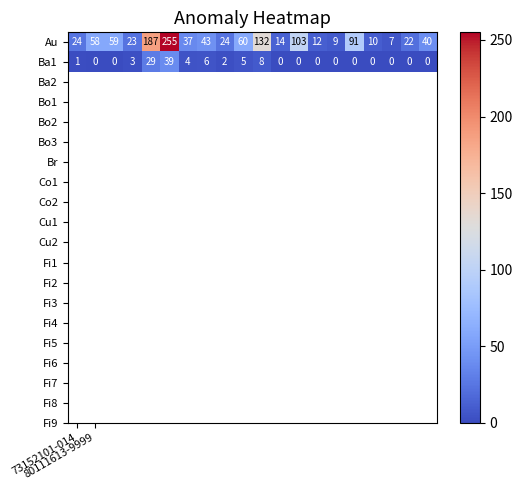

What is the difference between the maximum and minimum values in the Au series?

248